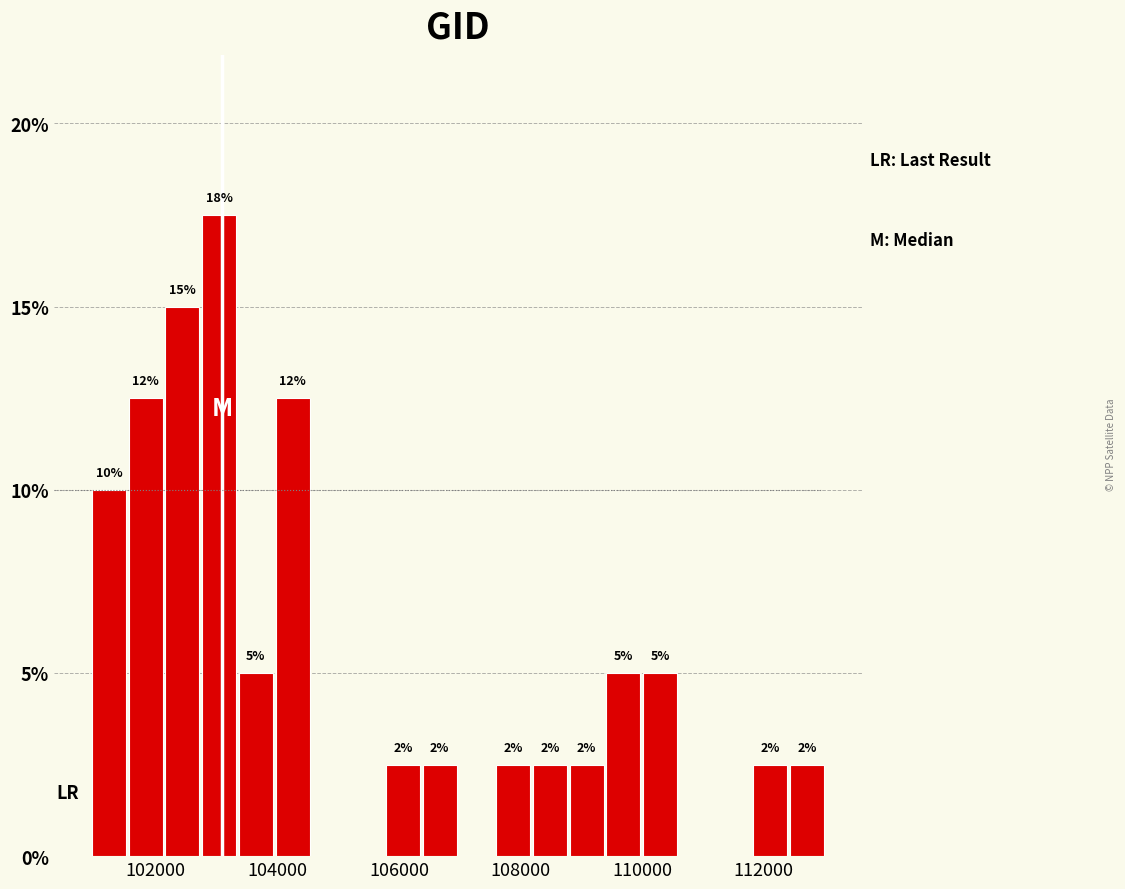

Read against the x-axis, roughly where is the centre of the tallest bar?

103000